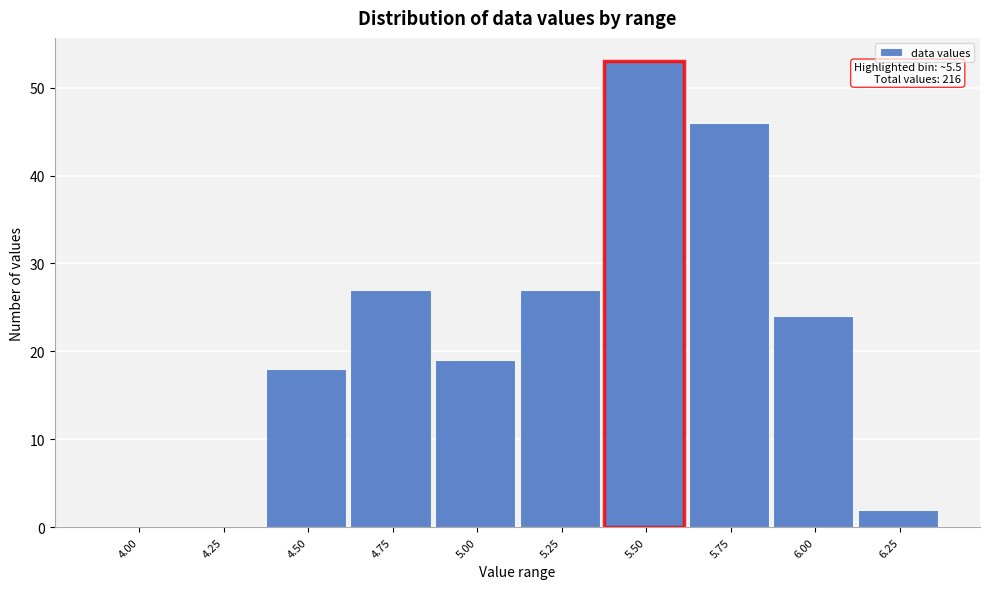

Reading right to left, extract all data points from this chart.

6.25=2	6.00=24	5.75=46	5.50=53	5.25=27	5.00=19	4.75=27	4.50=18	4.25=0	4.00=0